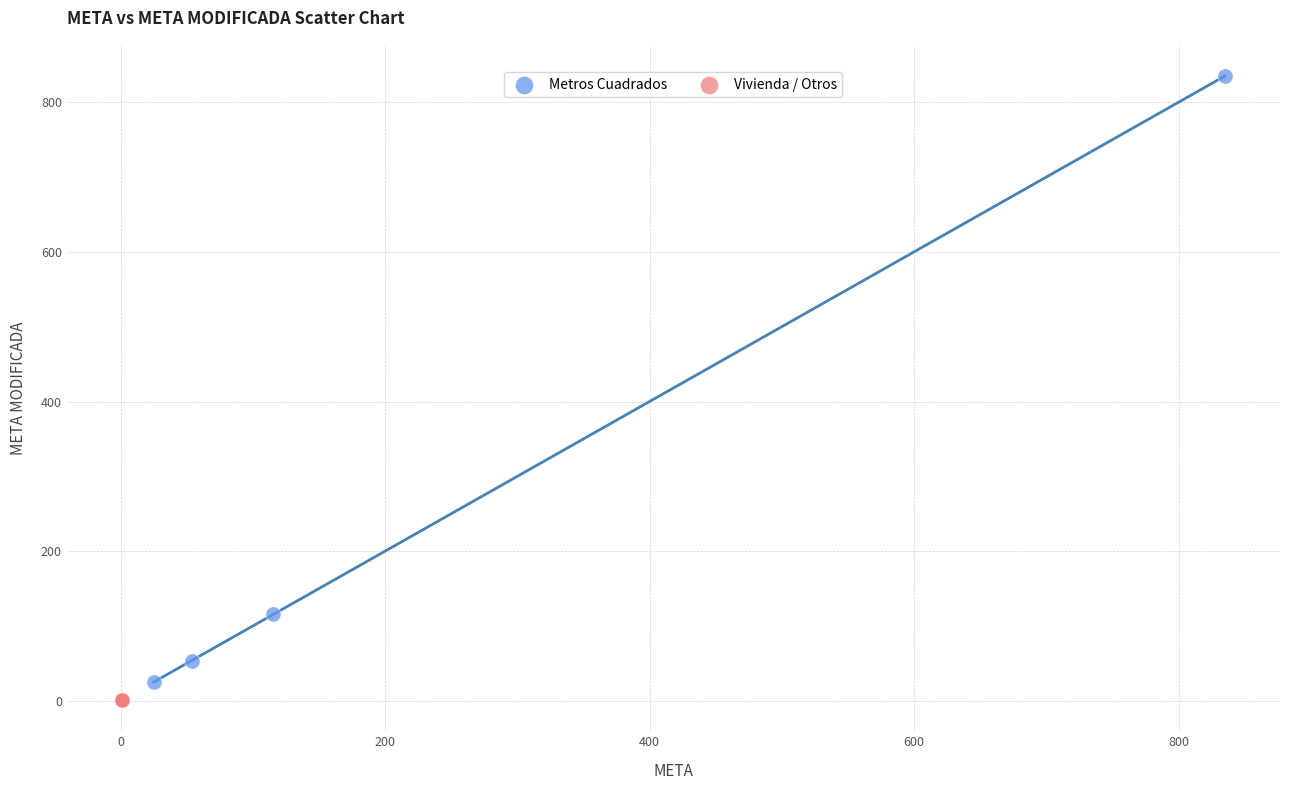

Which series contains the highest Y value?

Metros Cuadrados